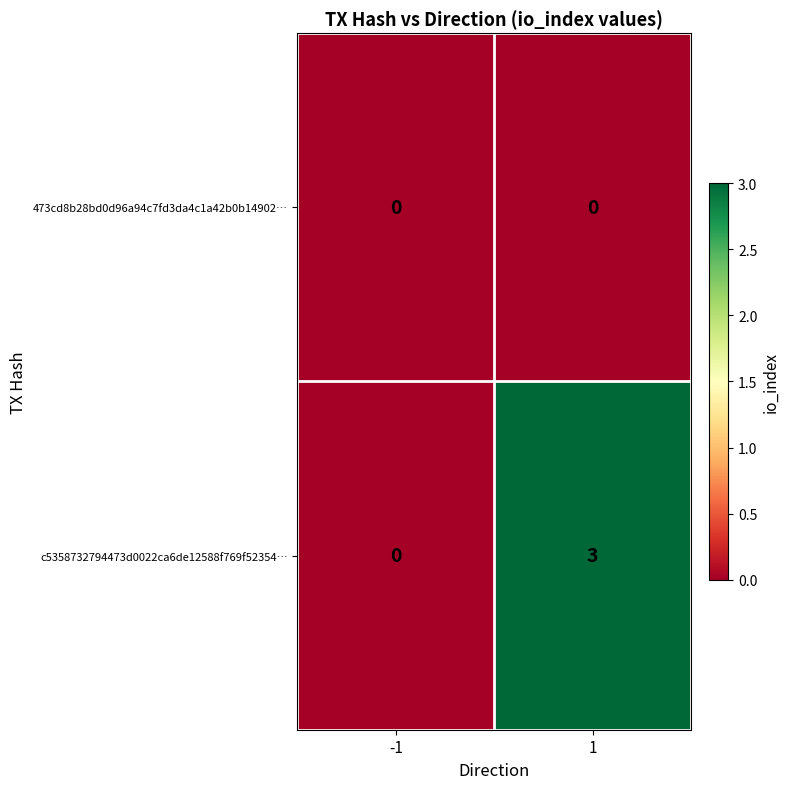

Reading left to right, what are all the values shown in this chart?

473cd8b28bd0d96a94c7fd3da4c1a42b0b14902…: -1=0	1=0
c5358732794473d0022ca6de12588f769f52354…: -1=0	1=3